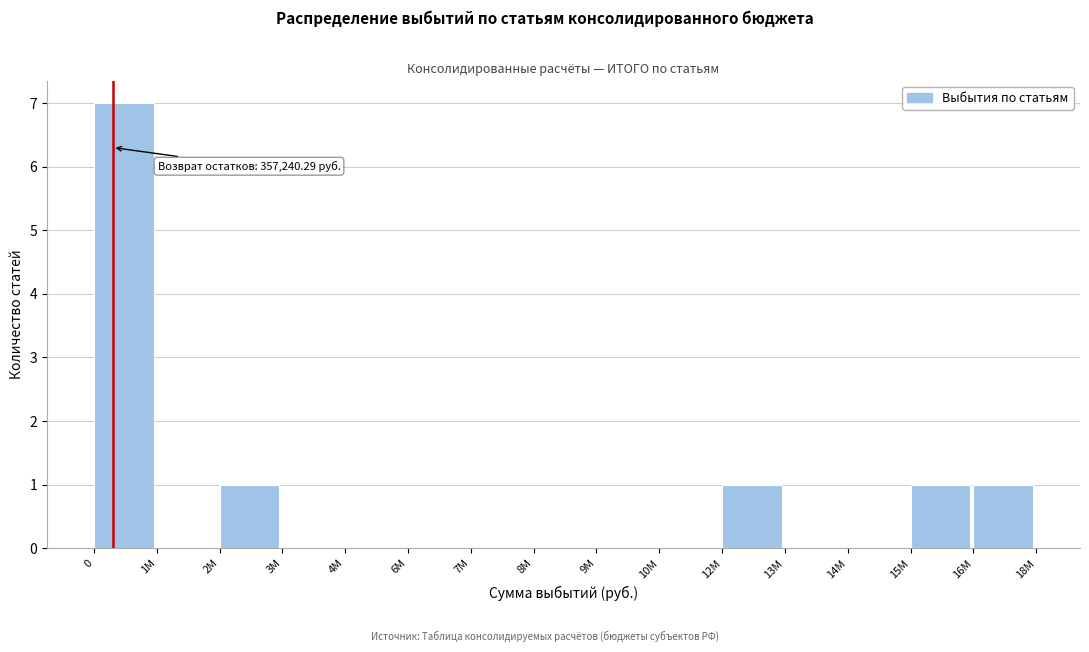

Reading left to right, extract all data points from this chart.

0=7	1M=0	2M=1	3M=0	4M=0	6M=0	7M=0	8M=0	9M=0	10M=0	12M=1	13M=0	14M=0	15M=1	16M=1